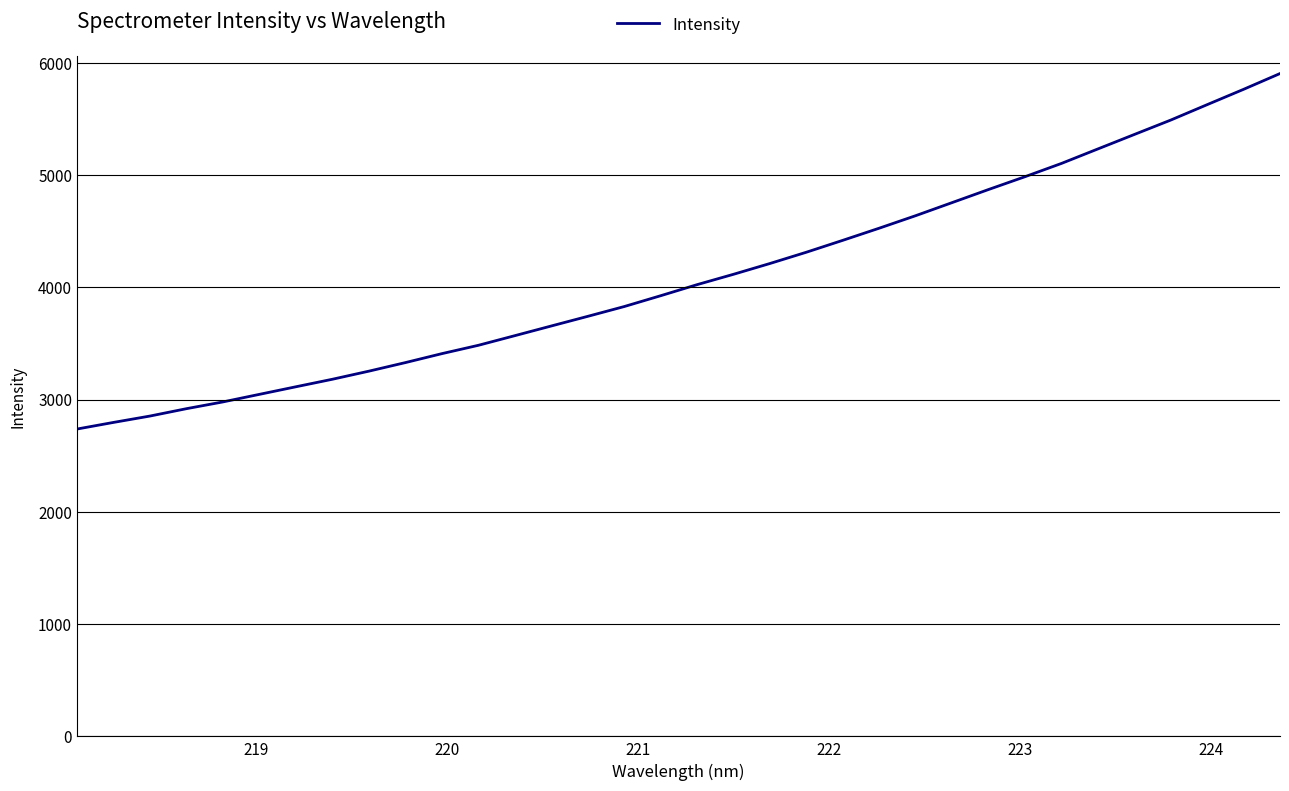

What is the difference between the maximum and minimum values?

3166.6